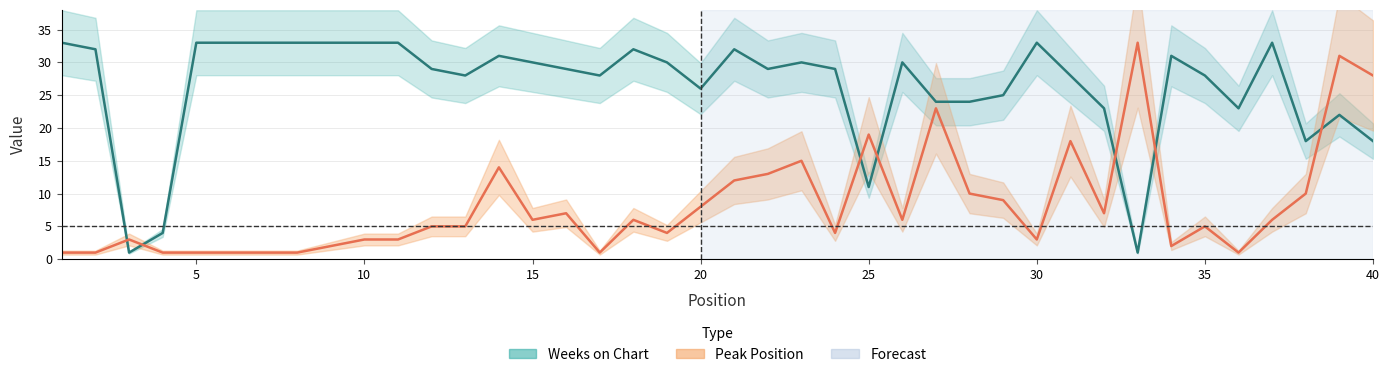

Does the chart have visible grid lines?

Yes